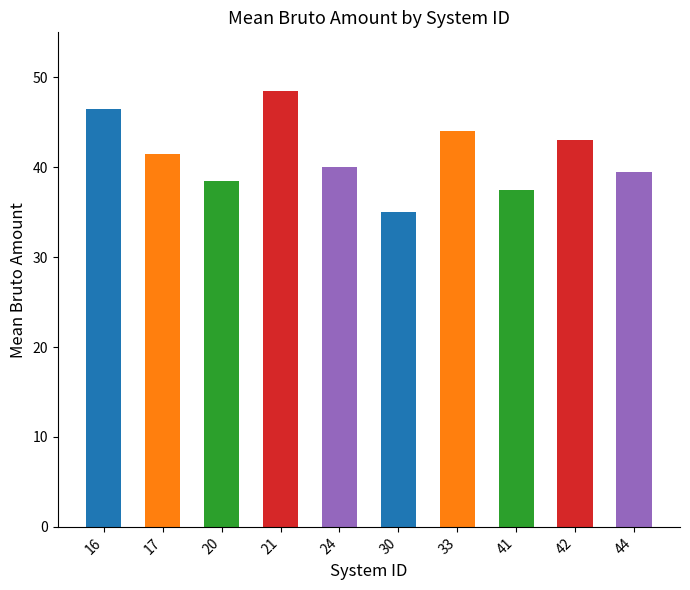

What is the sum of the values at 42 and 30?

78.0